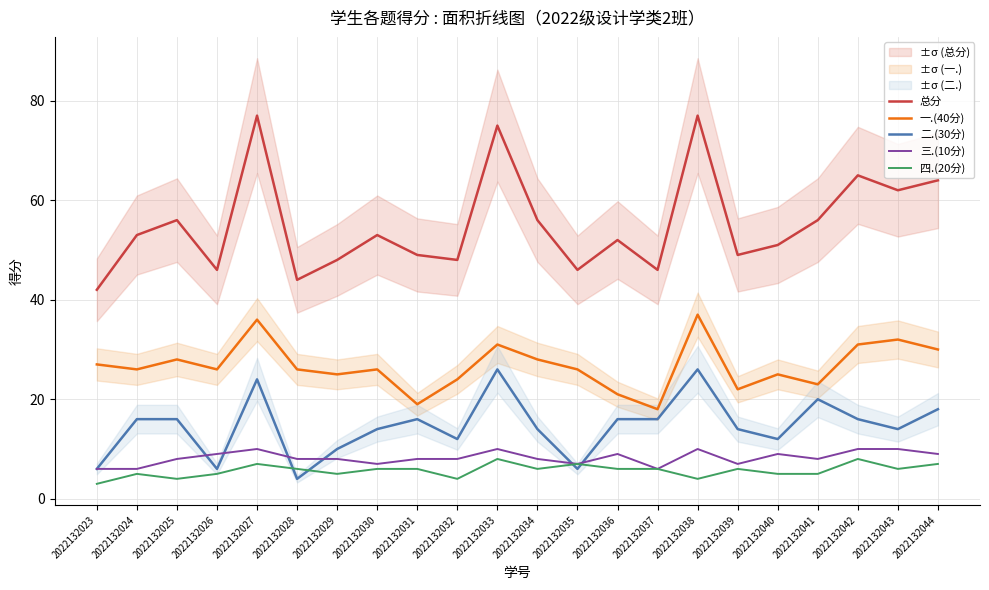

Between 2022132031 and 2022132041, which is larger?

2022132041